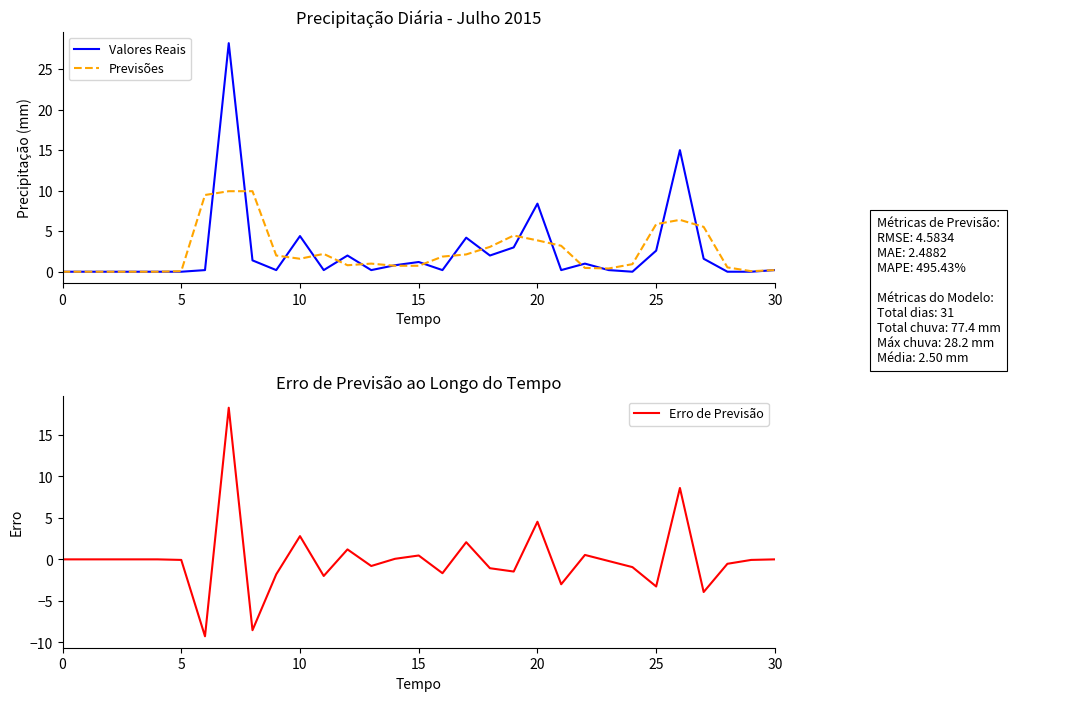

True or false: Valores Reais and Erro de Previsão cross at least once.

False